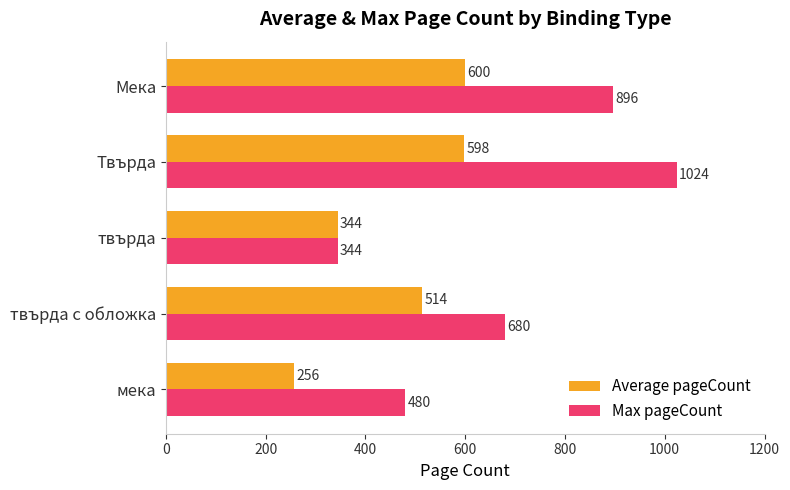

What are all the series names shown in the legend?

Average pageCount, Max pageCount